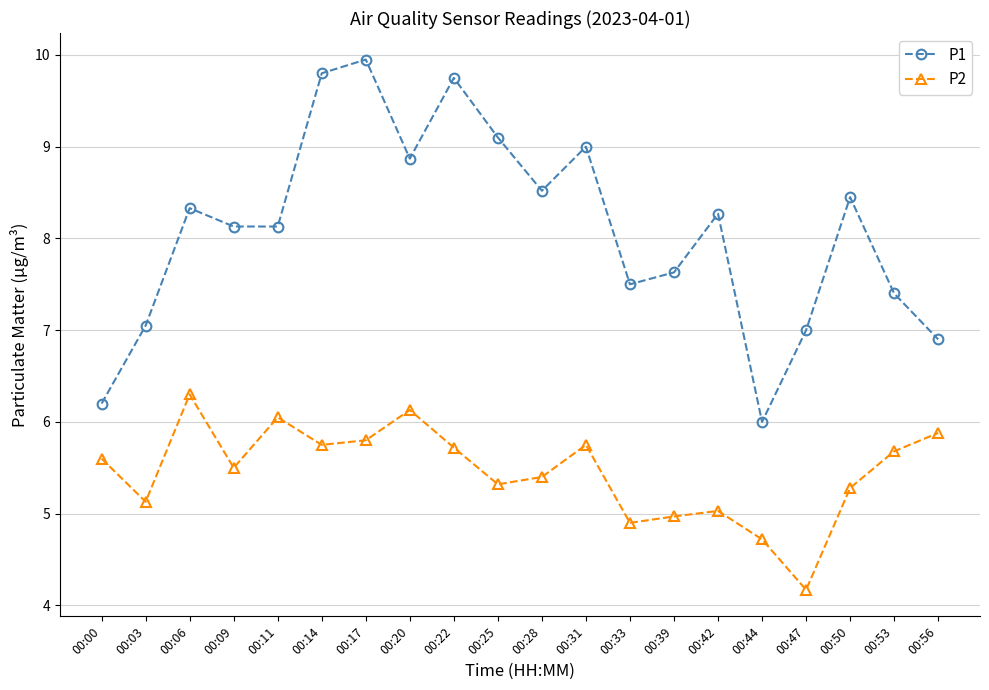

At 00:11, list the series in order from smallest to largest.

P2, P1